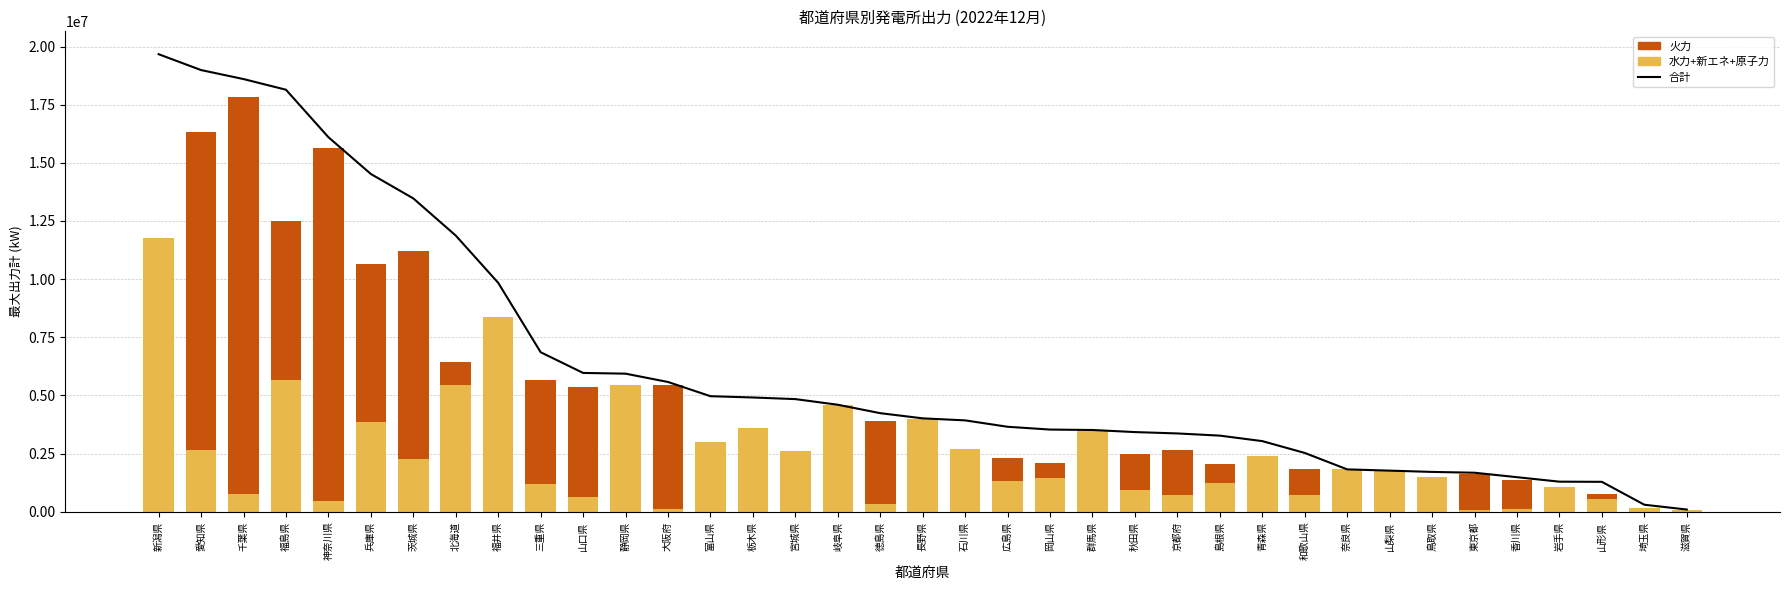

At which category is the sum across all series the highest?

新潟県